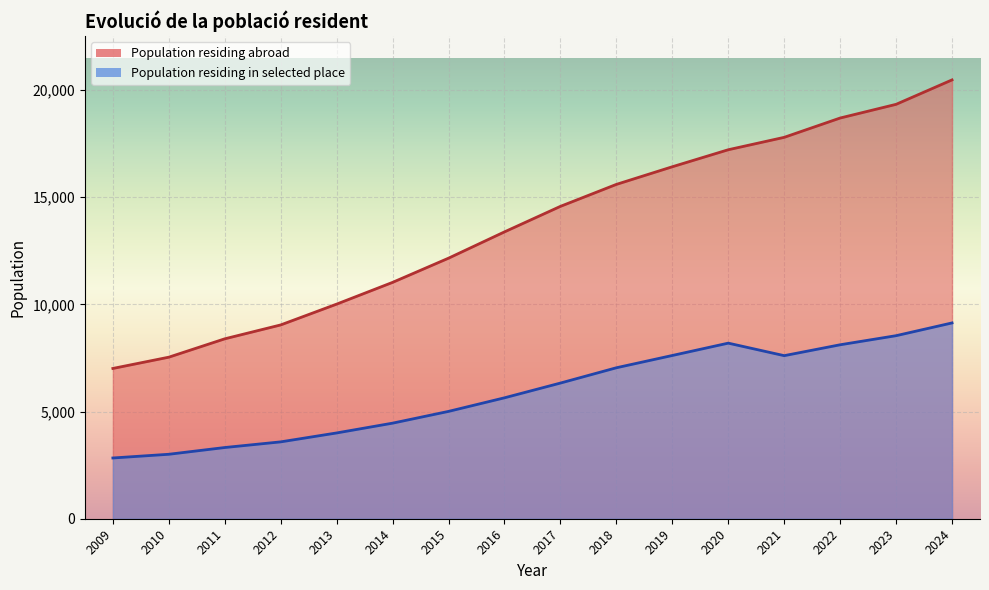

What is the value of the Population residing abroad point at the 7th from the left?

12159